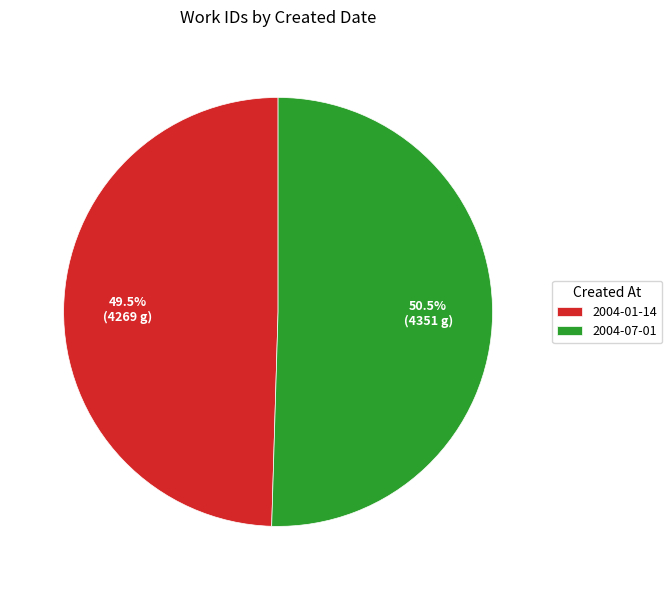

How many segments does this pie chart have?

2